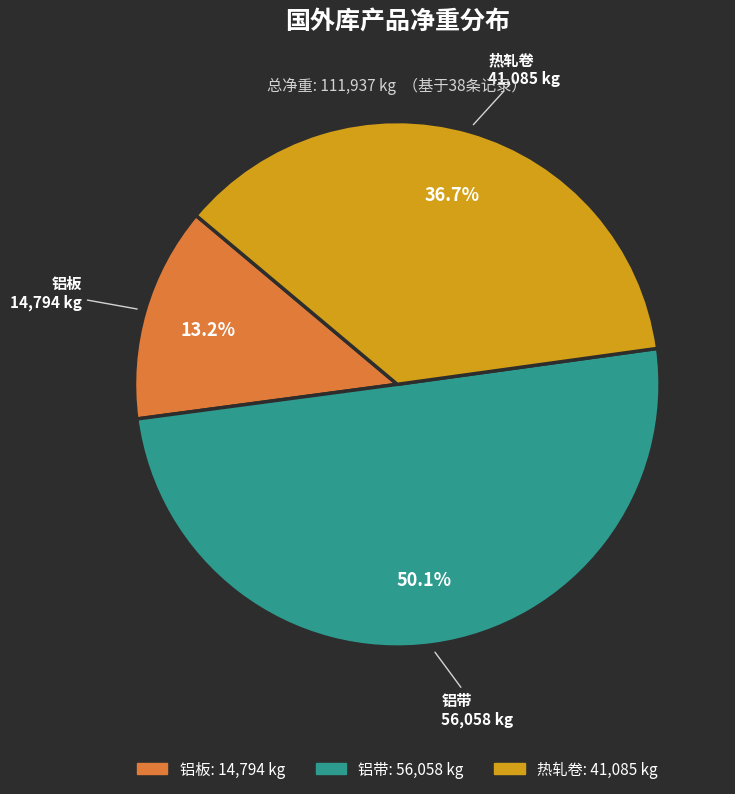

Rank the categories by value from lowest to highest.

铝板, 热轧卷, 铝带